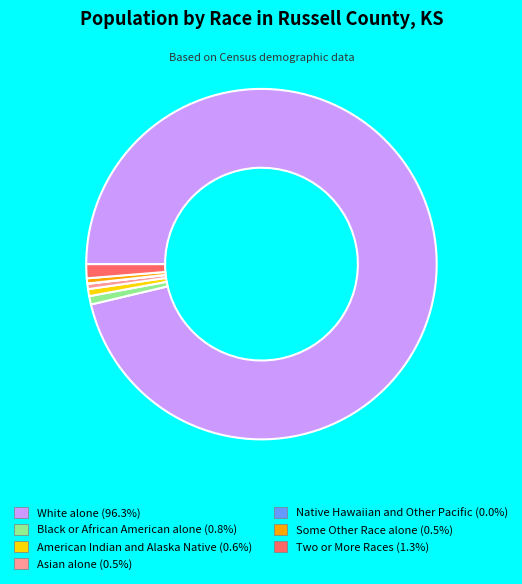

Is White alone the majority of the pie?

Yes